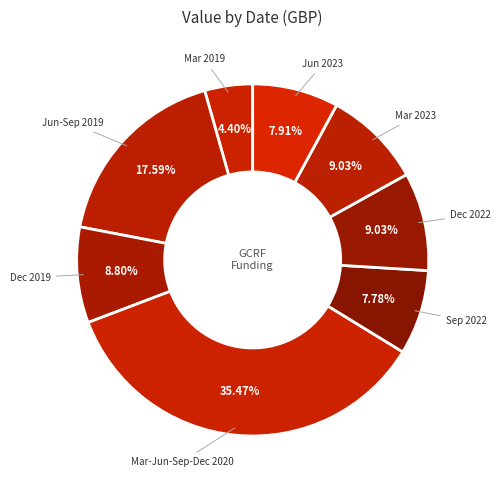

How many segments does this pie chart have?

8